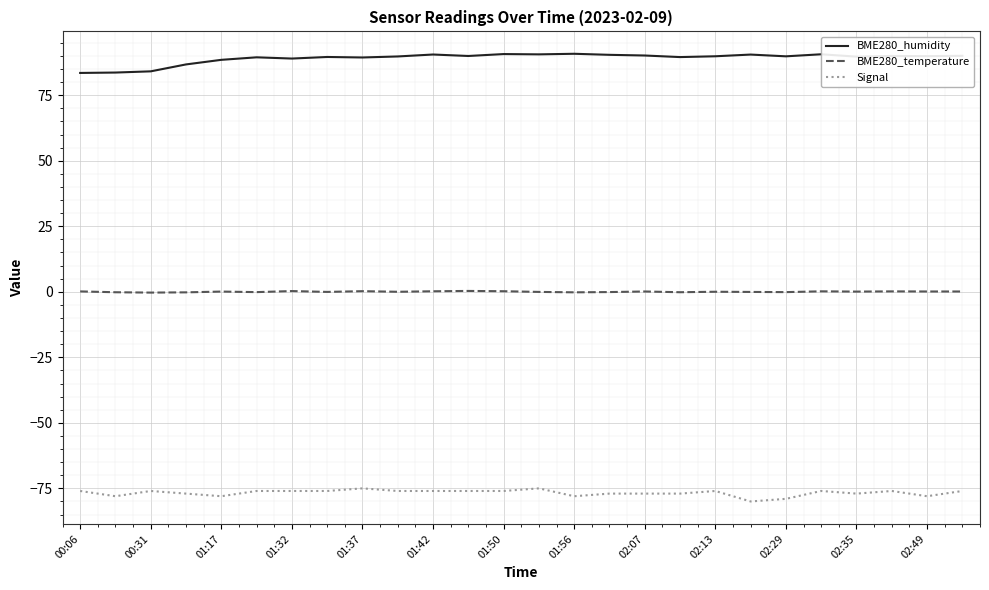

What are all the series names shown in the legend?

BME280_humidity, BME280_temperature, Signal